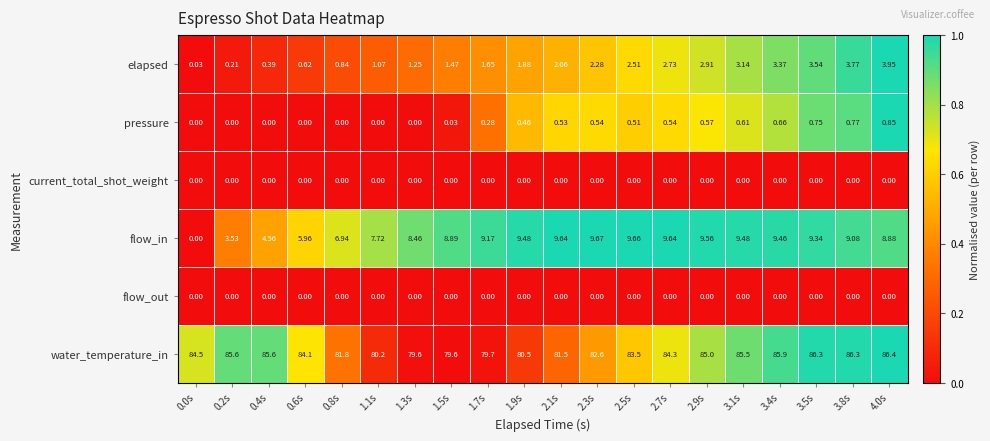

Which series has the widest spread of values?

flow_in